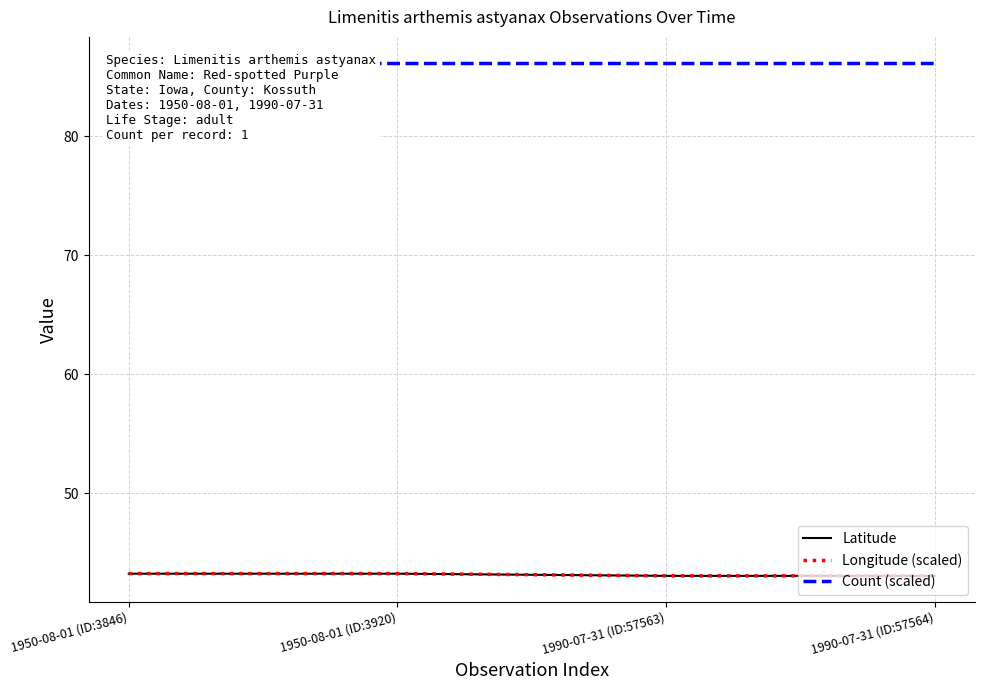

What is the value of the Count (scaled) point at the 1st from the left?

86.2